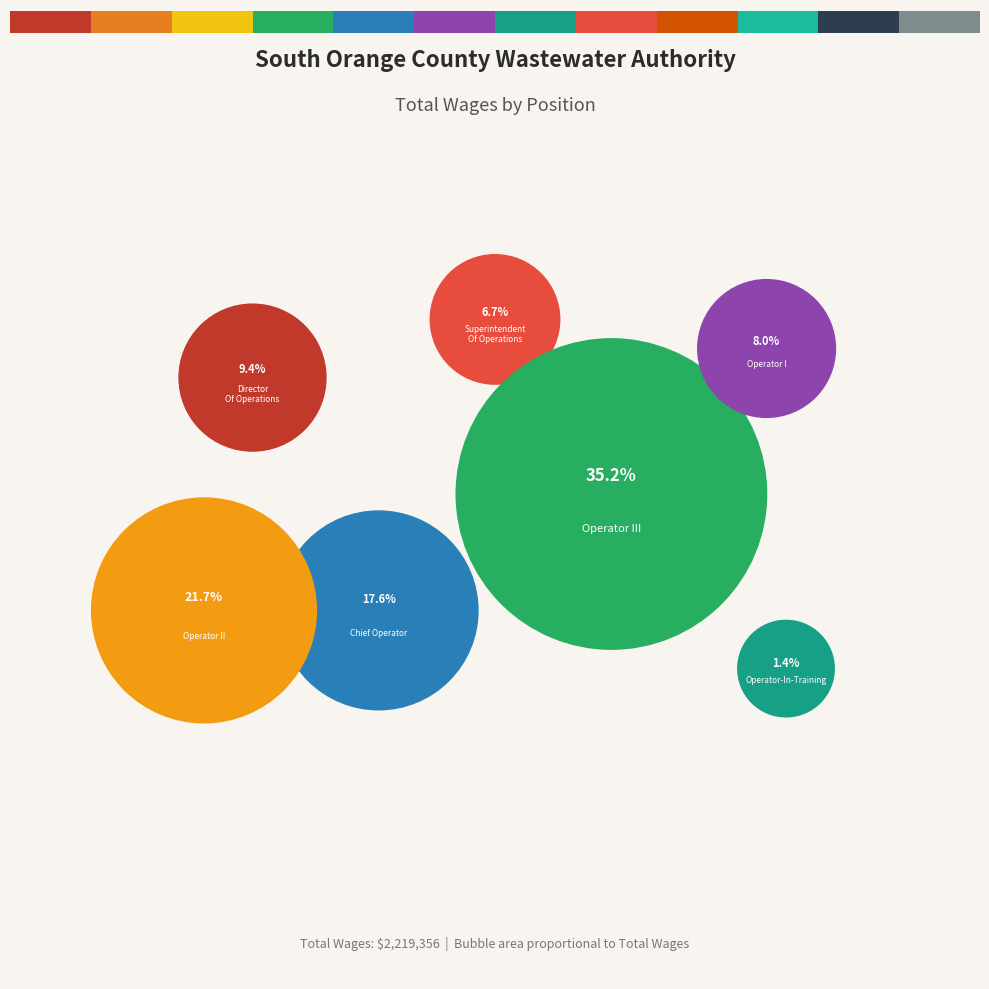

Is Operator-In-Training the majority of the pie?

No